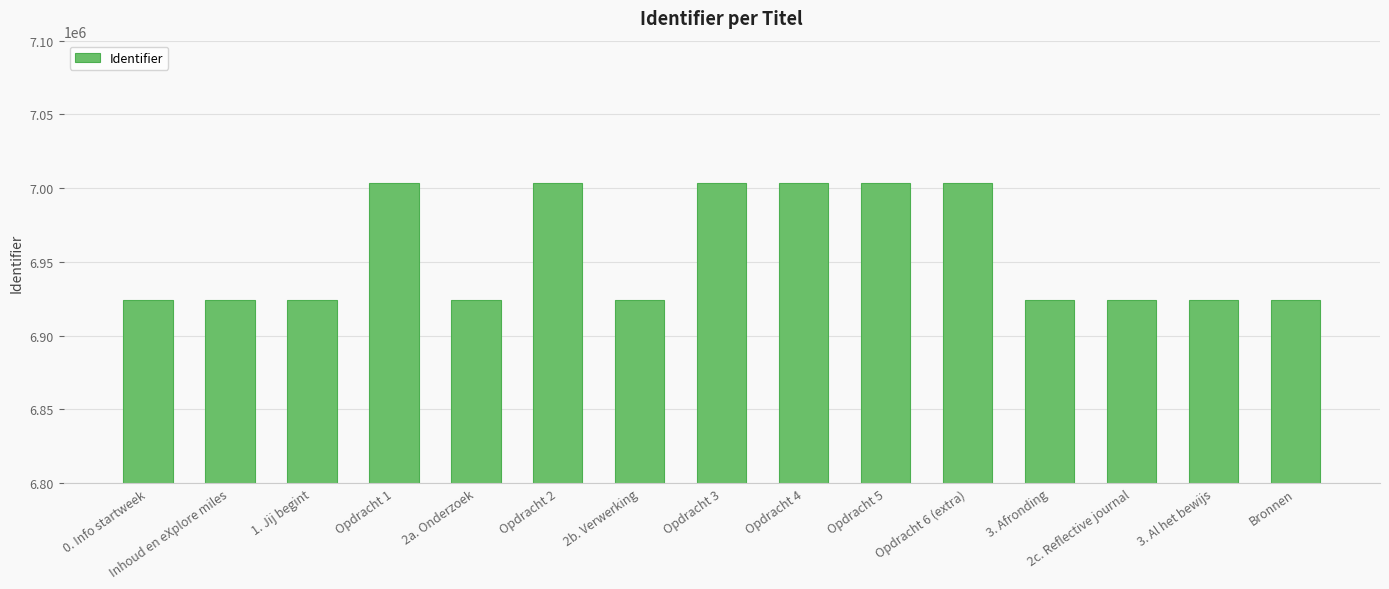

The value at 3. Afronding is 6923923. True or false?

True